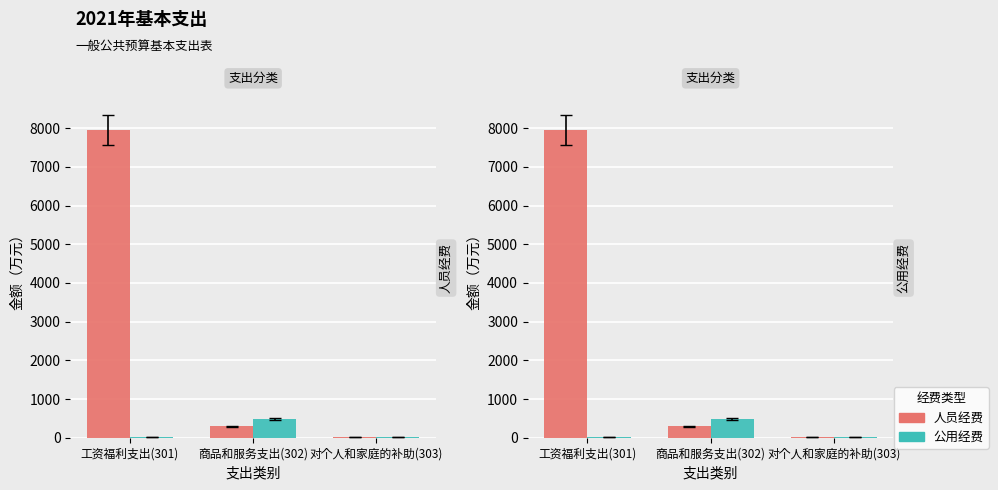

How many values in the 人员经费 series are below 299?

1